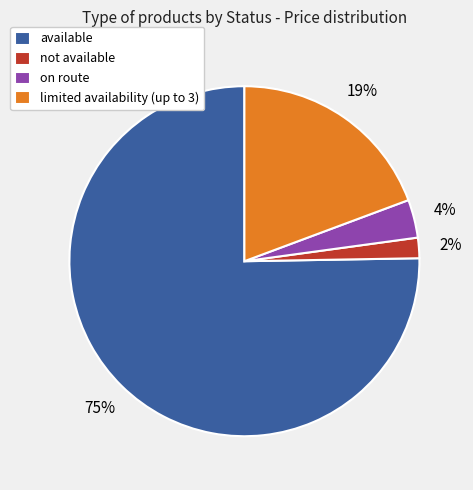

To the nearest percent, what is the difference between the limited availability (up to 3) and available slice percentages?

56%